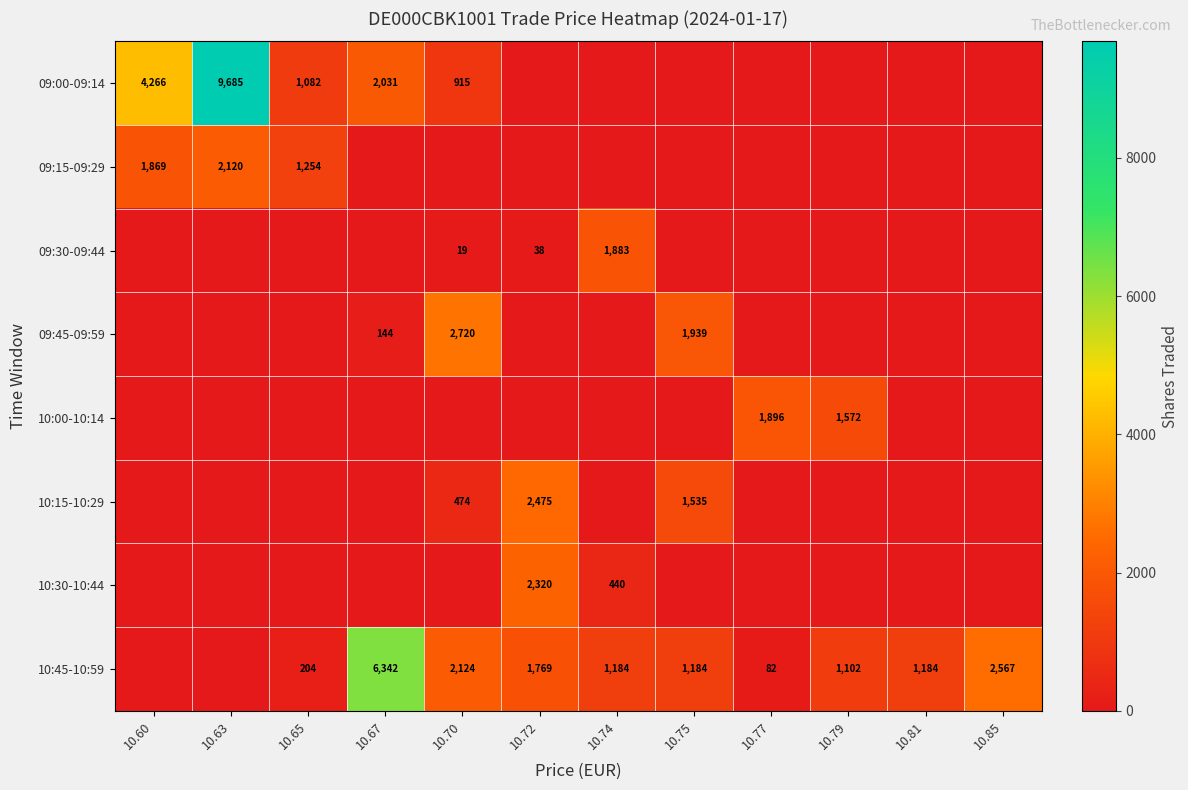

Between 10.67 and 10.75, which is larger?

10.67